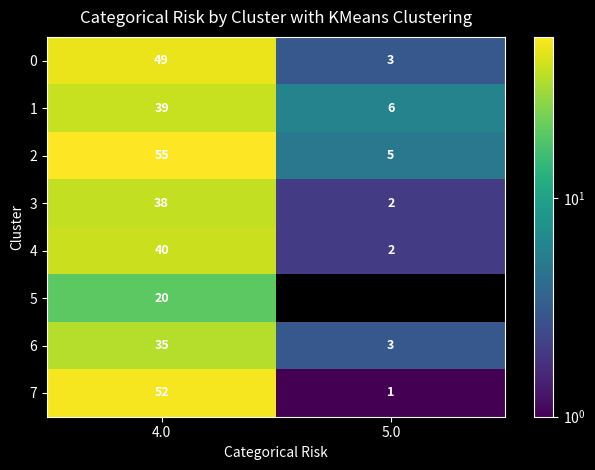

What is the spread (max minus min) of values at 4.0?

35